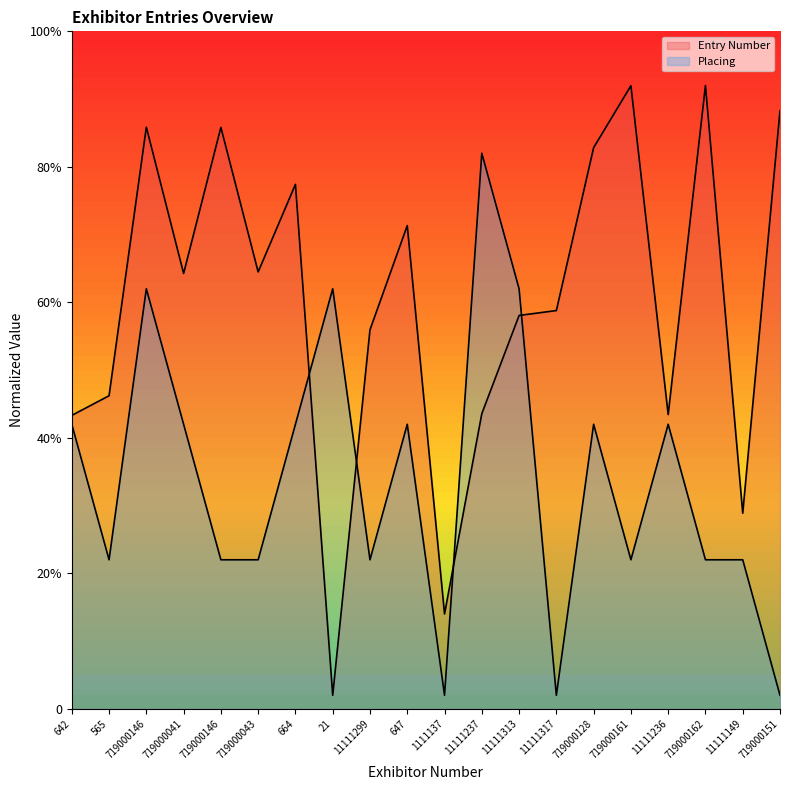

Which series changed the most between 21 and 719000162?

Entry Number